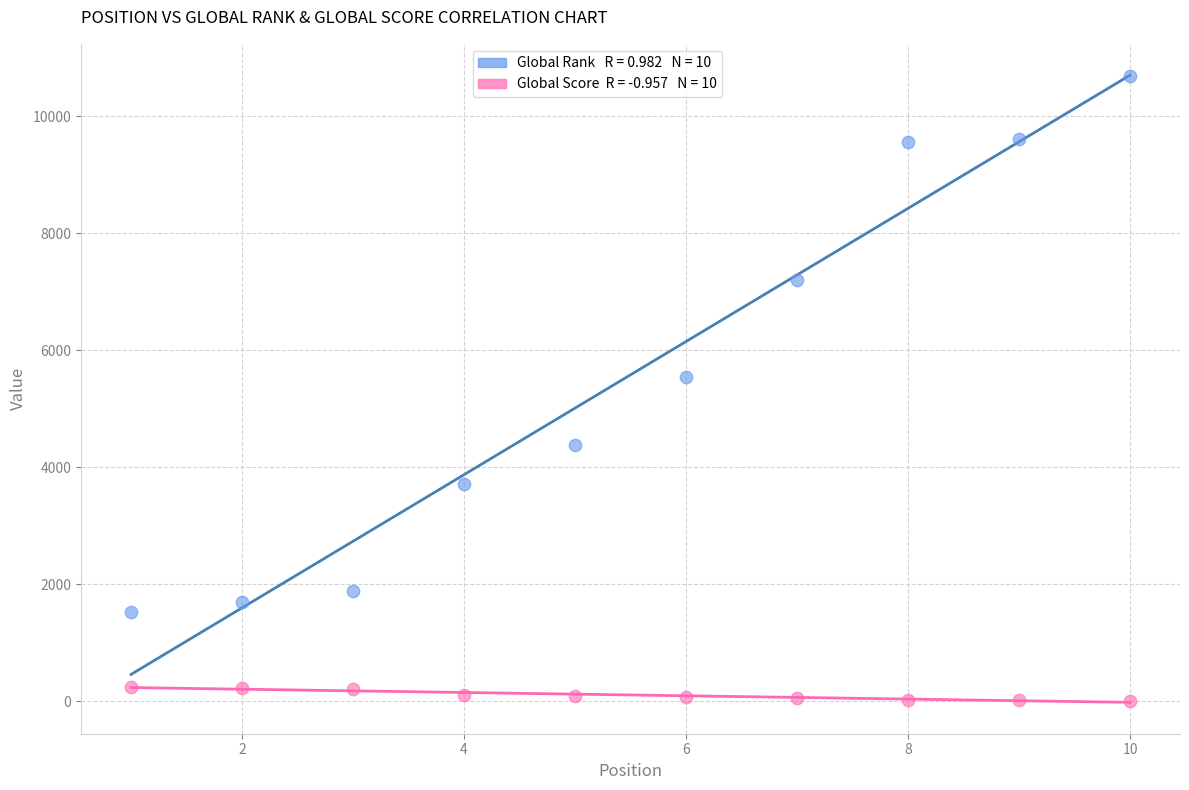

Across all series, what Y value is closest to 5344?

5545